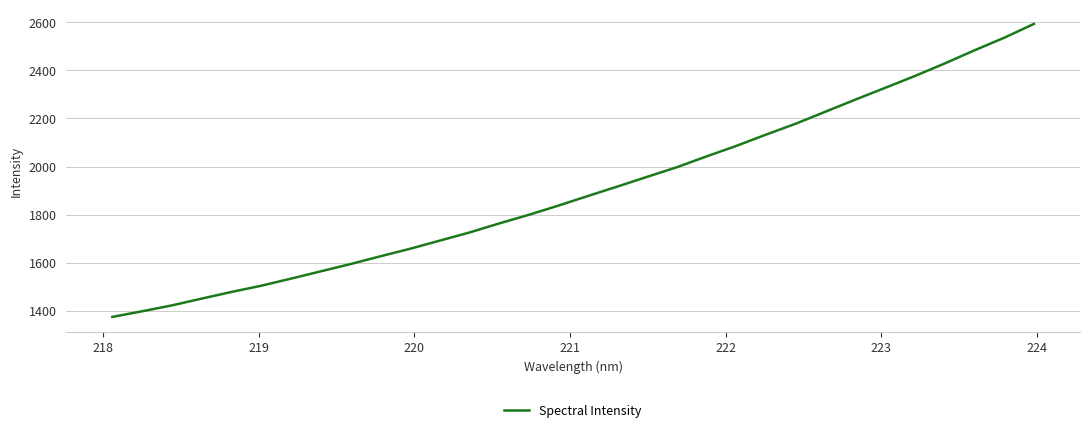

What is the maximum value shown in the chart?

2593.7